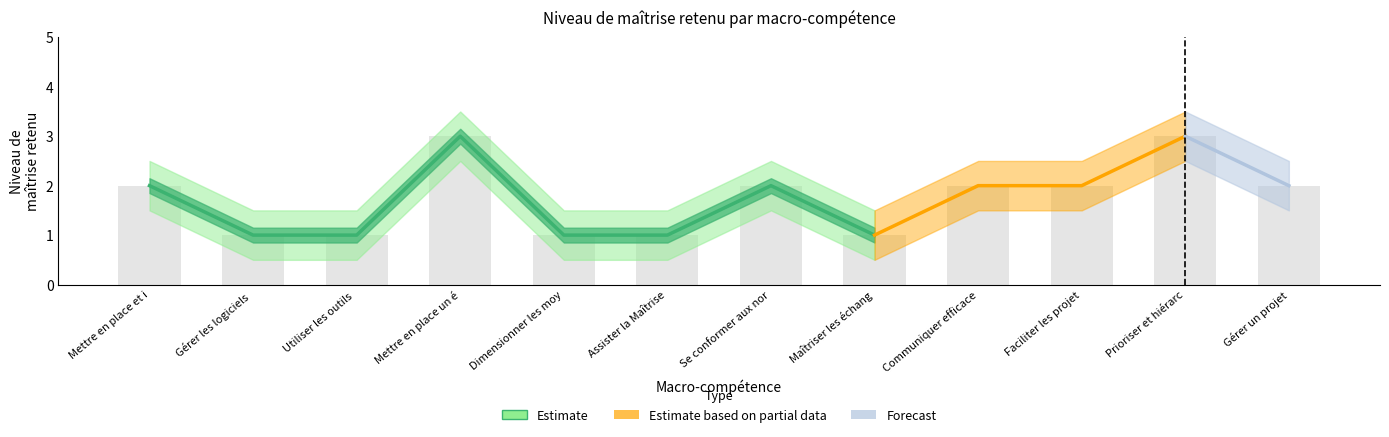

Does the chart contain stacked bars?

No